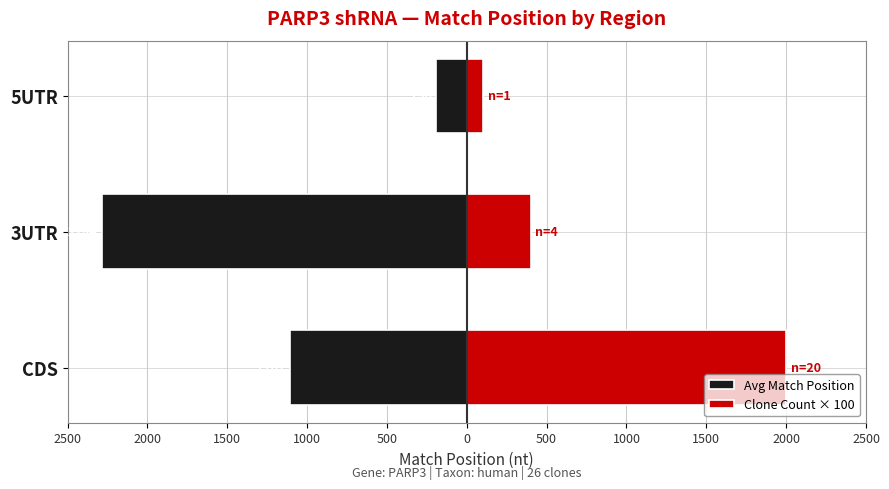

List the series in order of their overall mean, lowest first.

Avg Match Position, Clone Count × 100